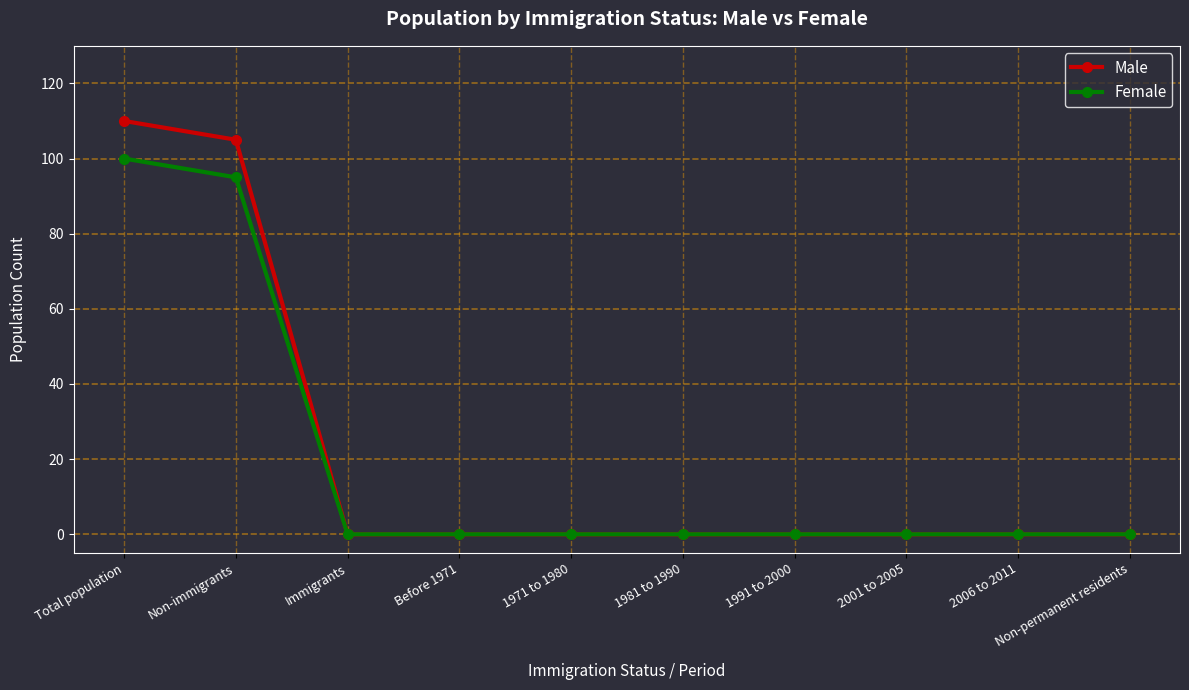

How many lines are shown in the chart?

2